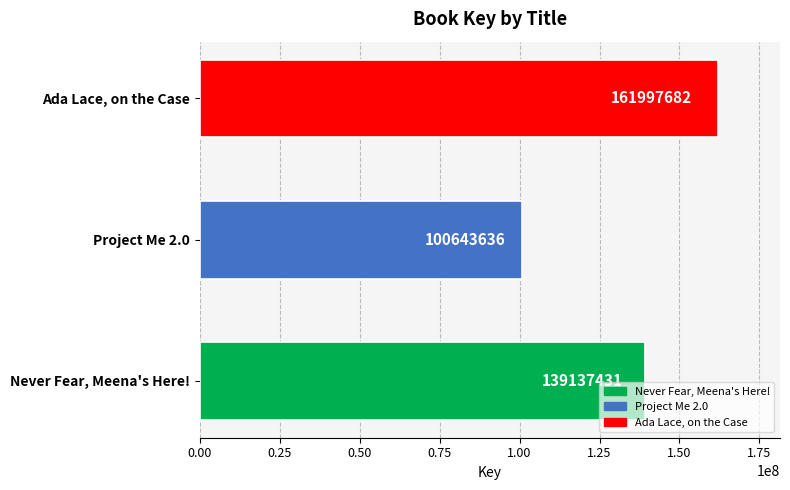

What is the sum of all values?

401778749